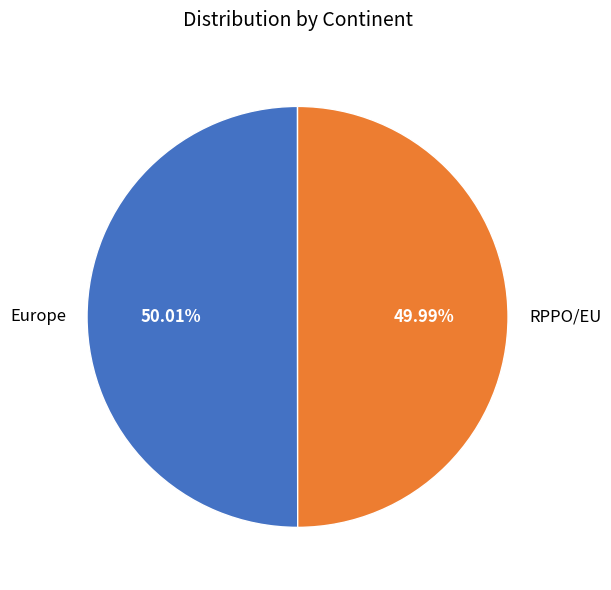

Is there any slice that represents more than half of the pie?

Yes